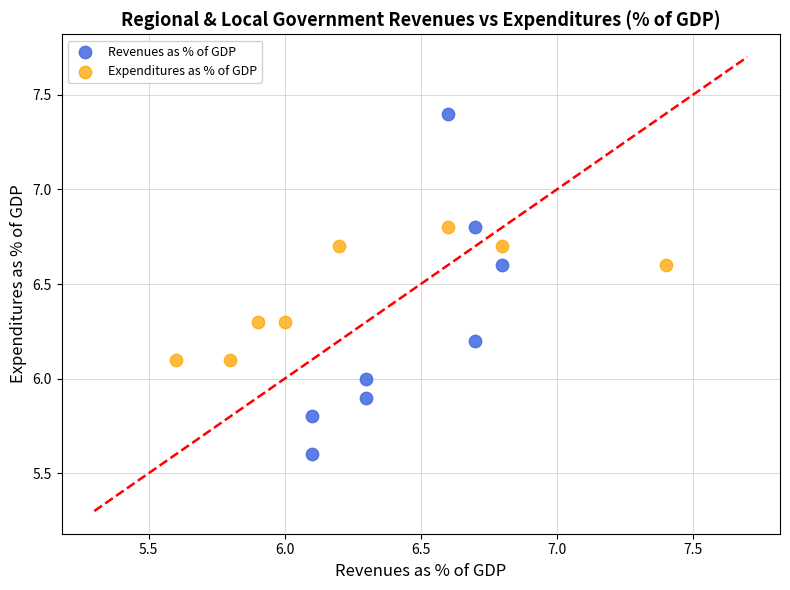

Which series has the widest spread of Y values?

Revenues as % of GDP